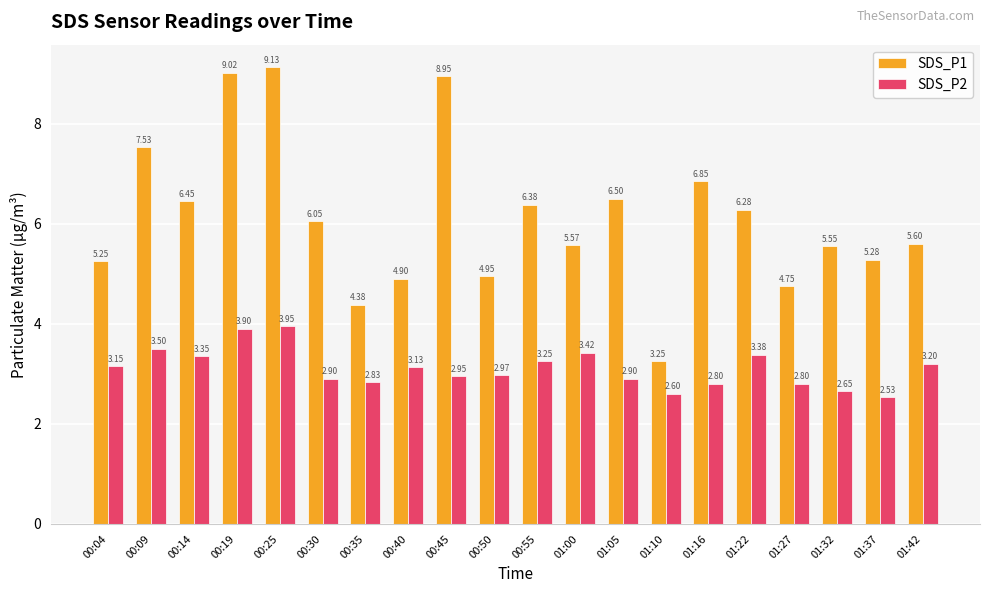

What position from the right is 01:05?

8